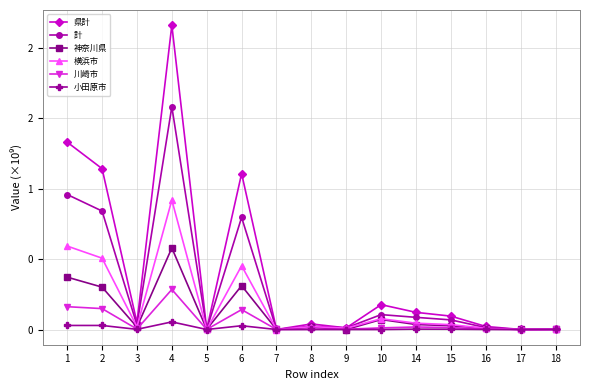

Between 5 and 8, which is larger?

8